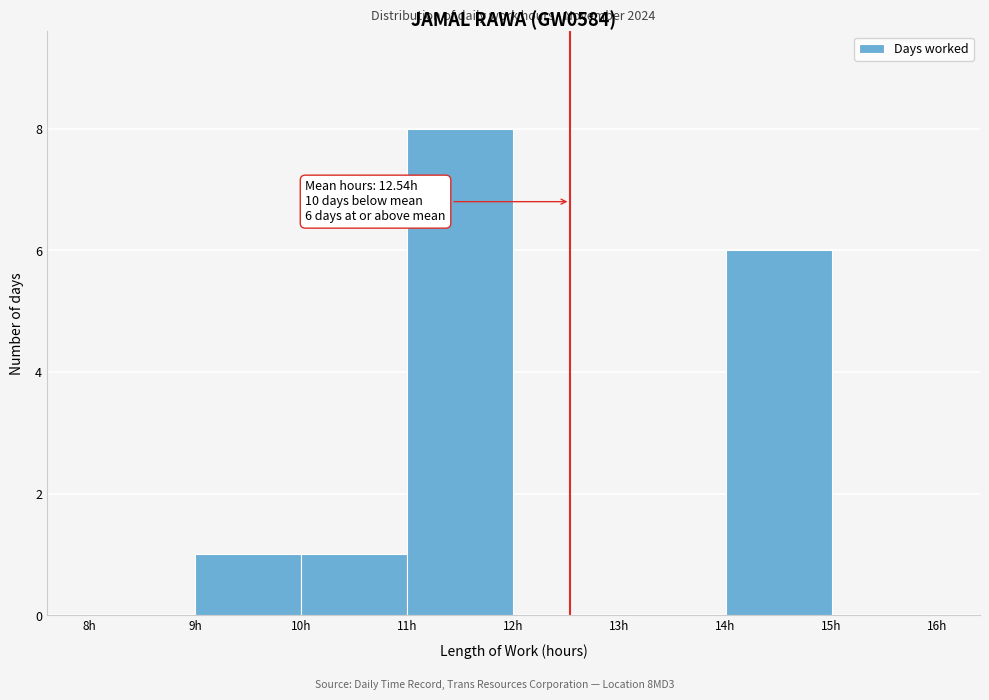

Over which range of the x-axis is the bar tallest?

11 to 12